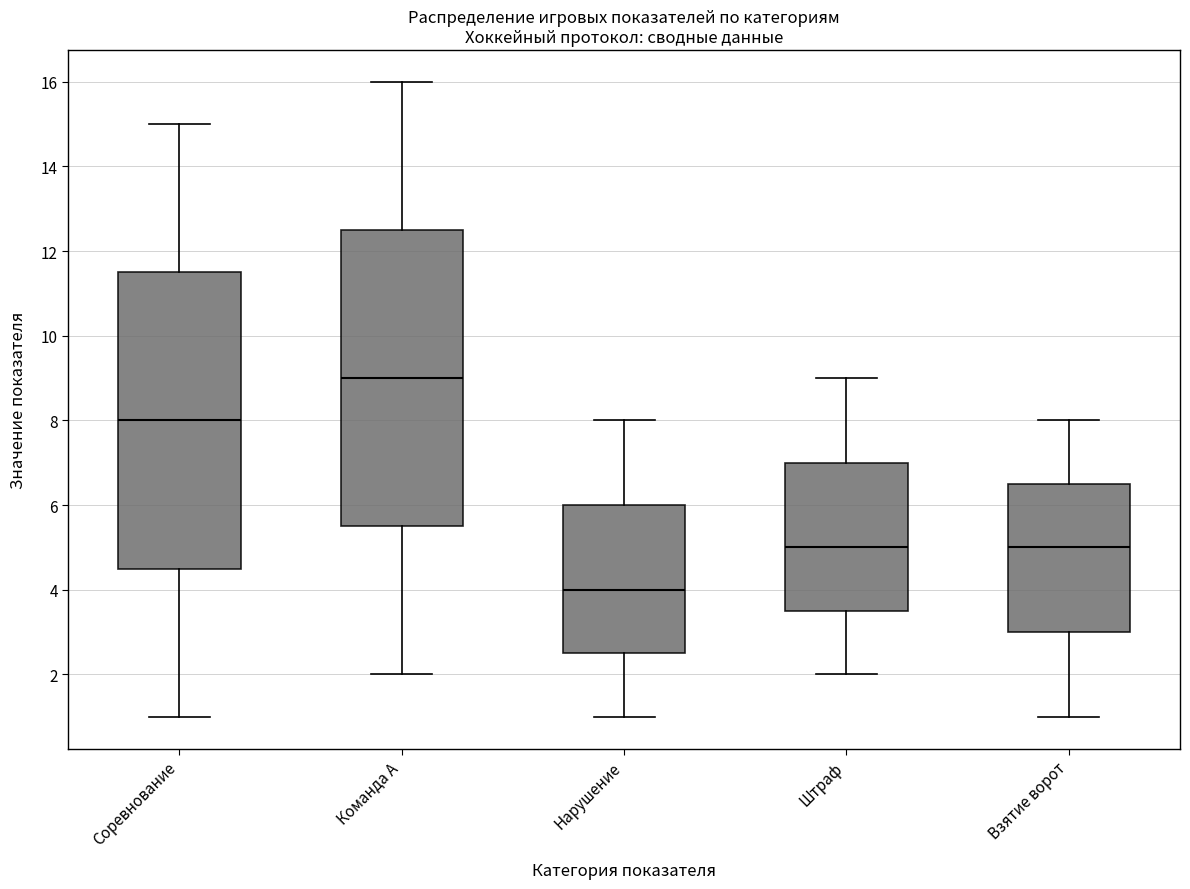

Where is the lower edge of the box for Взятие ворот on the y-axis? The values are not printed on the chart, so give them approximately, as read against the axis.

3.0